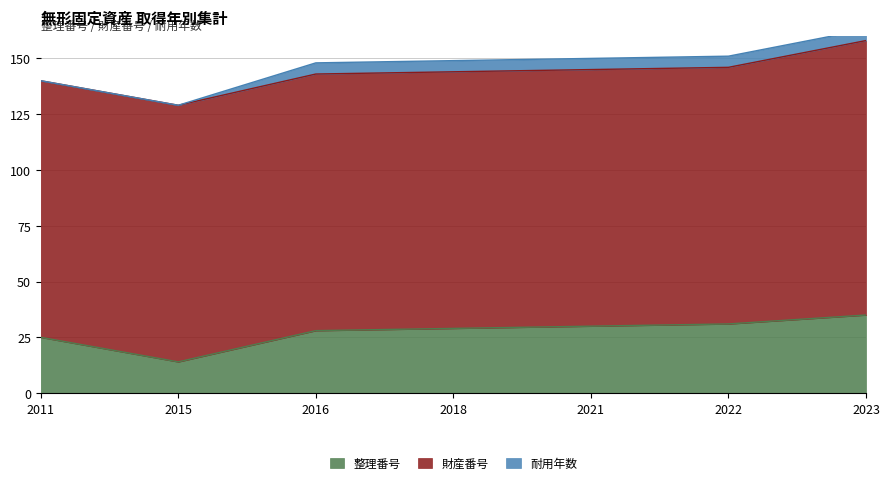

Reading right to left, transcribe all the data shown in this chart.

整理番号: 35	31	30	29	28	14	25
財産番号: 123	115	115	115	115	115	115
耐用年数: 5	5	5	5	5	0	0